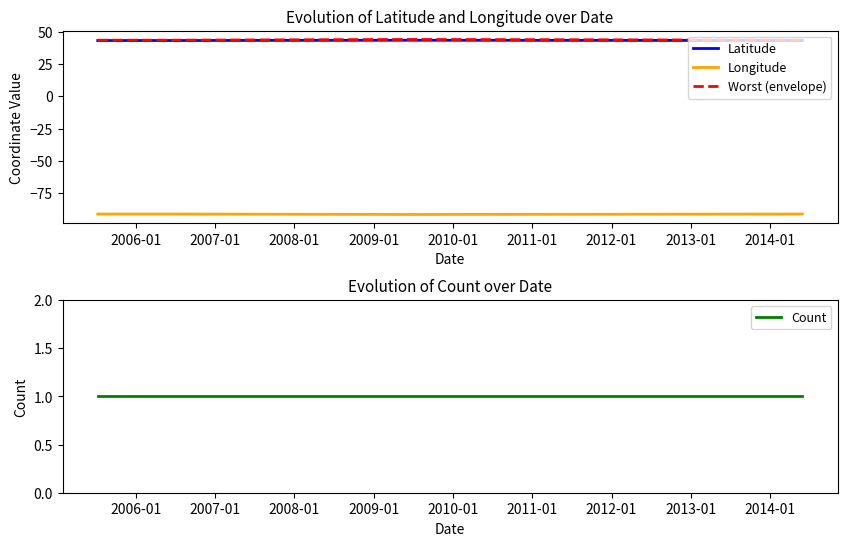

Is this an area chart (filled region under the line)?

No